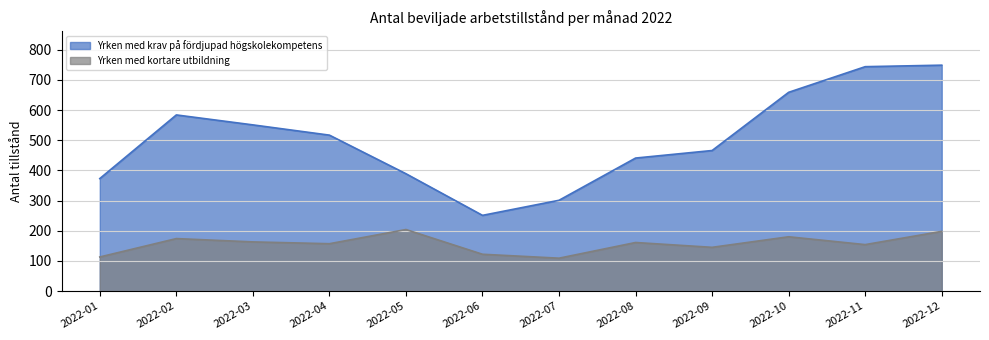

List the series in order of their overall mean, lowest first.

Yrken med kortare utbildning, Yrken med krav på fördjupad högskolekompetens